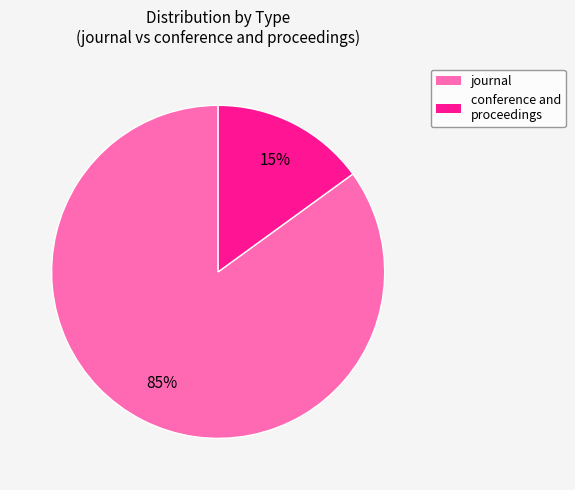

True or false: journal accounts for 85% of the total.

True